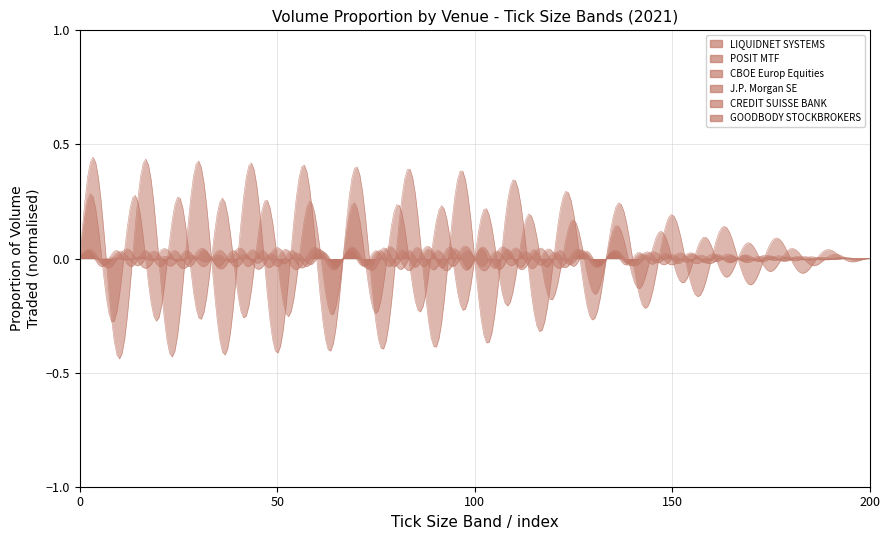

What are all the series names shown in the legend?

LIQUIDNET SYSTEMS, POSIT MTF, CBOE Europ Equities, J.P. Morgan SE, CREDIT SUISSE BANK, GOODBODY STOCKBROKERS